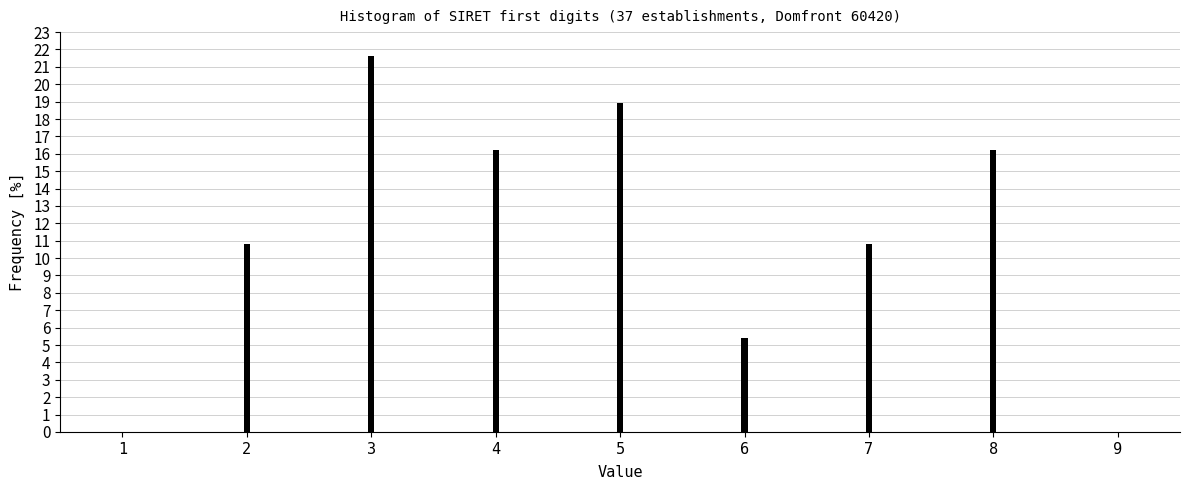

Reading left to right, extract all data points from this chart.

1=0.0	2=10.8	3=21.6	4=16.2	5=18.9	6=5.4	7=10.8	8=16.2	9=0.0